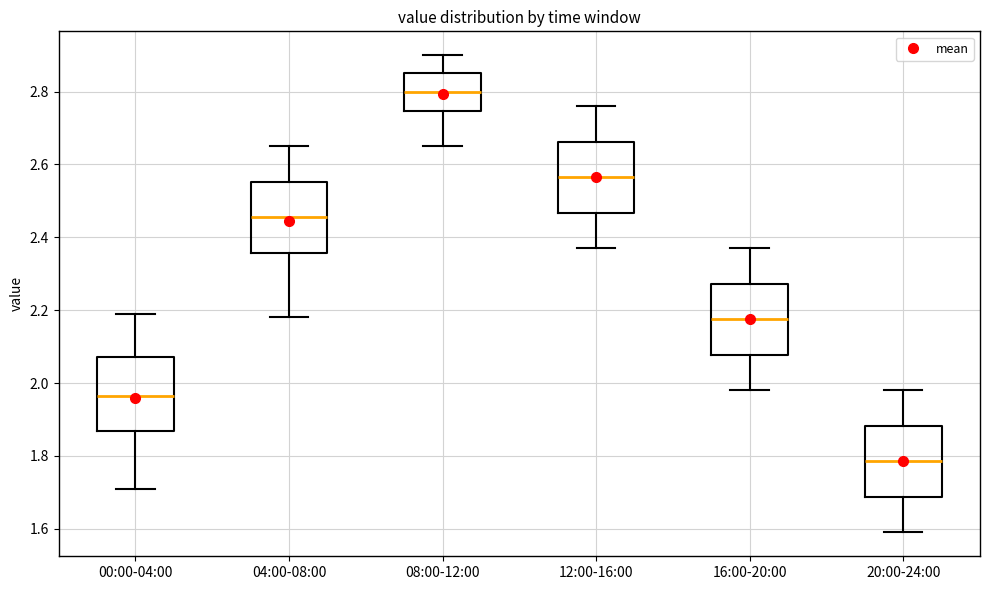

Reading left to right, read every box against the y-axis: the position of its median line, the range the box covers, and the ends of its whiskers. The values are not printed on the chart, so give them approximately, as read against the axis.

00:00-04:00: median 1.96, box 1.86 to 2.08, whiskers 1.72 to 2.20
04:00-08:00: median 2.46, box 2.36 to 2.56, whiskers 2.18 to 2.66
08:00-12:00: median 2.80, box 2.74 to 2.86, whiskers 2.66 to 2.90
12:00-16:00: median 2.56, box 2.46 to 2.66, whiskers 2.38 to 2.76
16:00-20:00: median 2.18, box 2.08 to 2.28, whiskers 1.98 to 2.38
20:00-24:00: median 1.78, box 1.68 to 1.88, whiskers 1.60 to 1.98